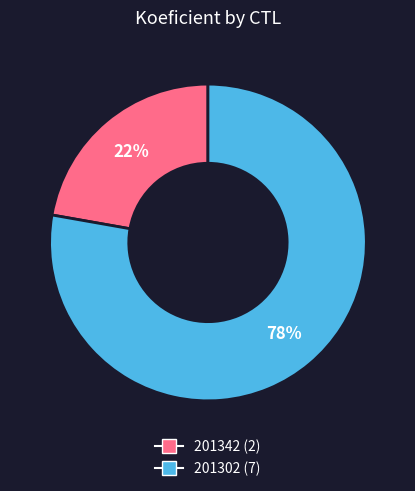

What is the smallest slice in the pie chart?

201342